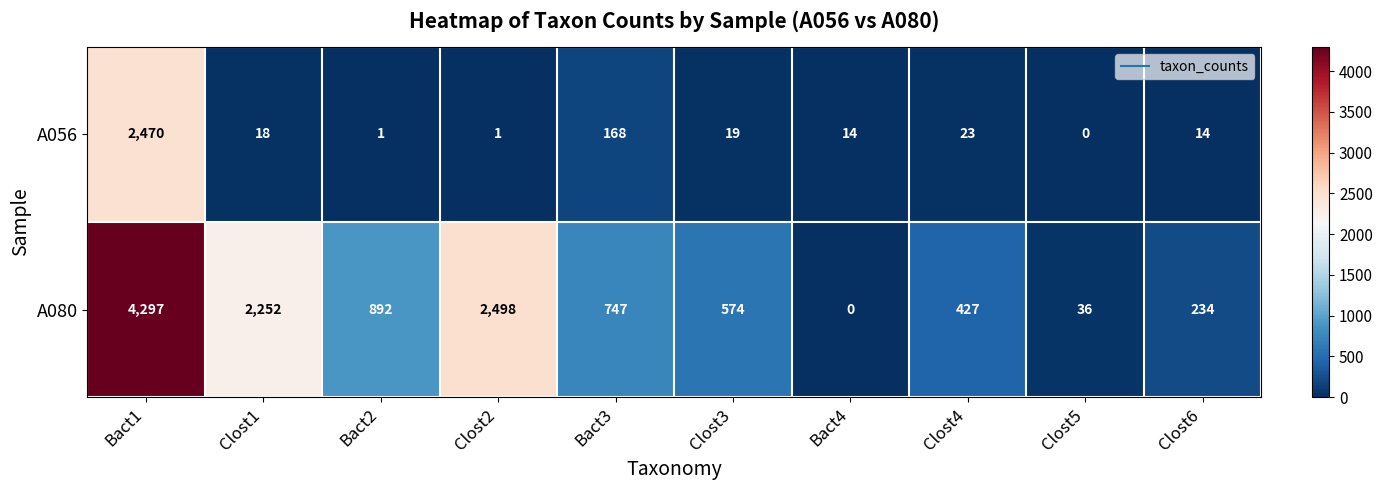

Count the number of data series in this chart.

2